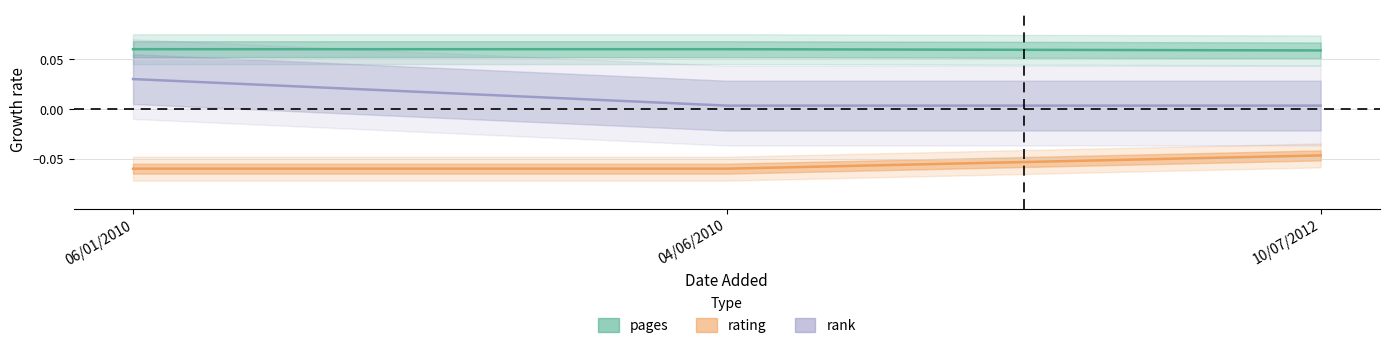

At which label is rank closest to 0?

04/06/2010